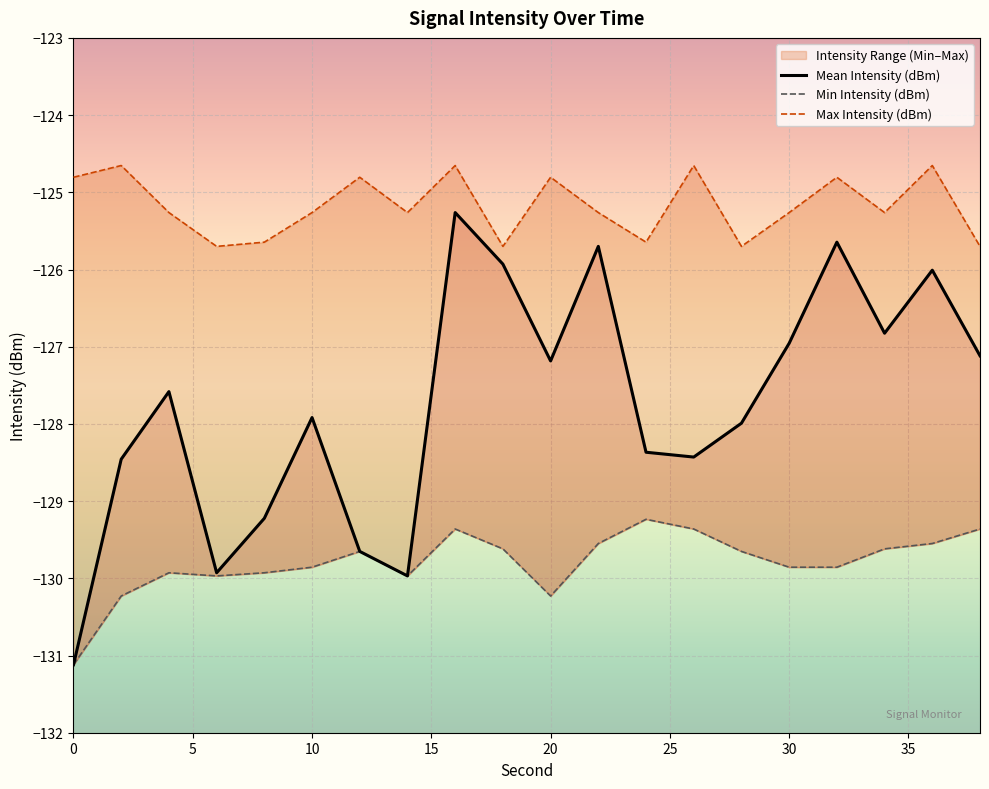

What is the difference between the Mean Intensity (dBm) values at 8 and 28?

1.2